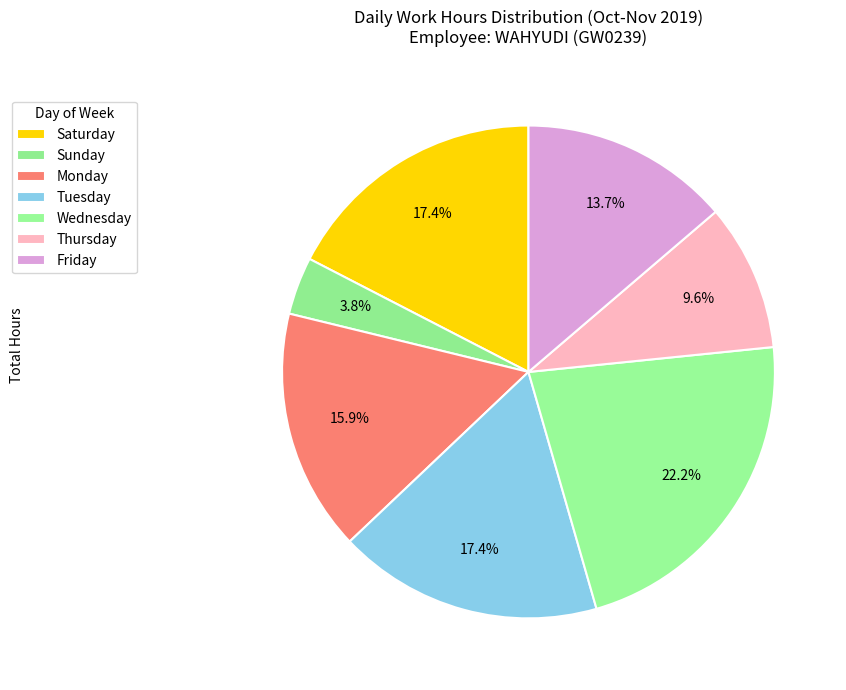

Count the number of slices in the pie.

7